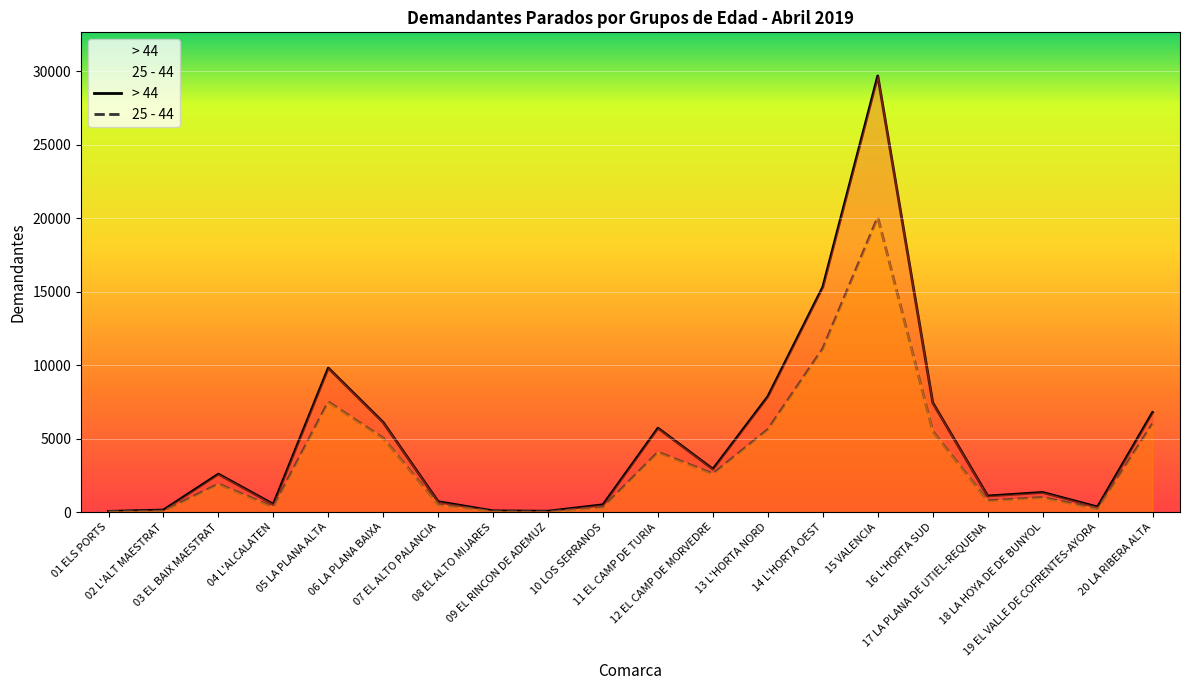

What is the spread (max minus min) of values at 11 EL CAMP DE TURIA?

1632